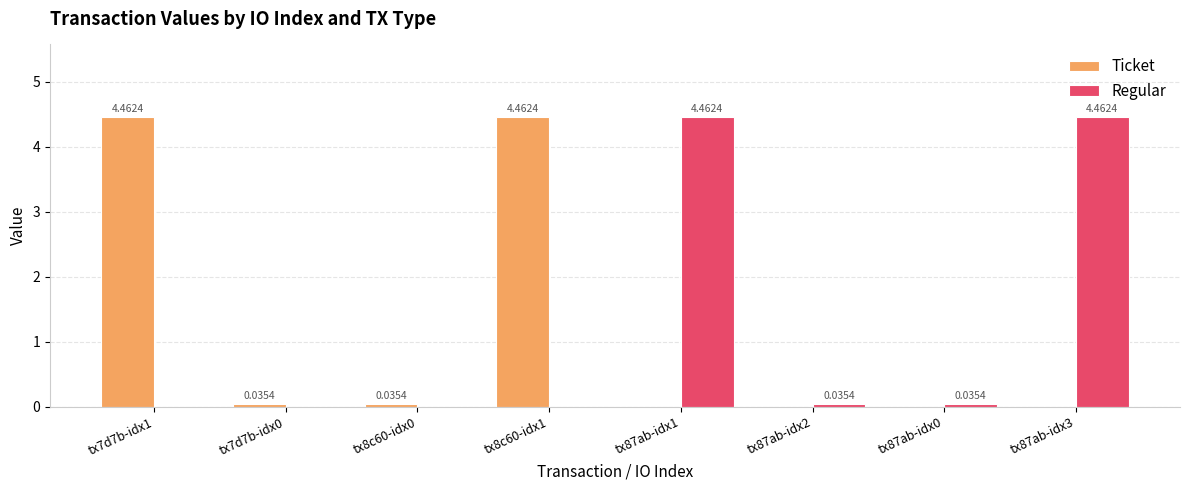

True or false: Ticket has a value of -2.4 at tx87ab-idx3.

False